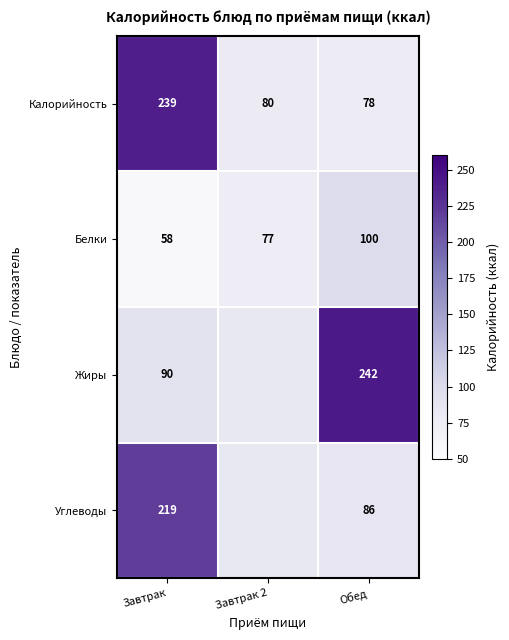

What is the approximate value of Калорийность at Завтрак 2, to the nearest 50?

100